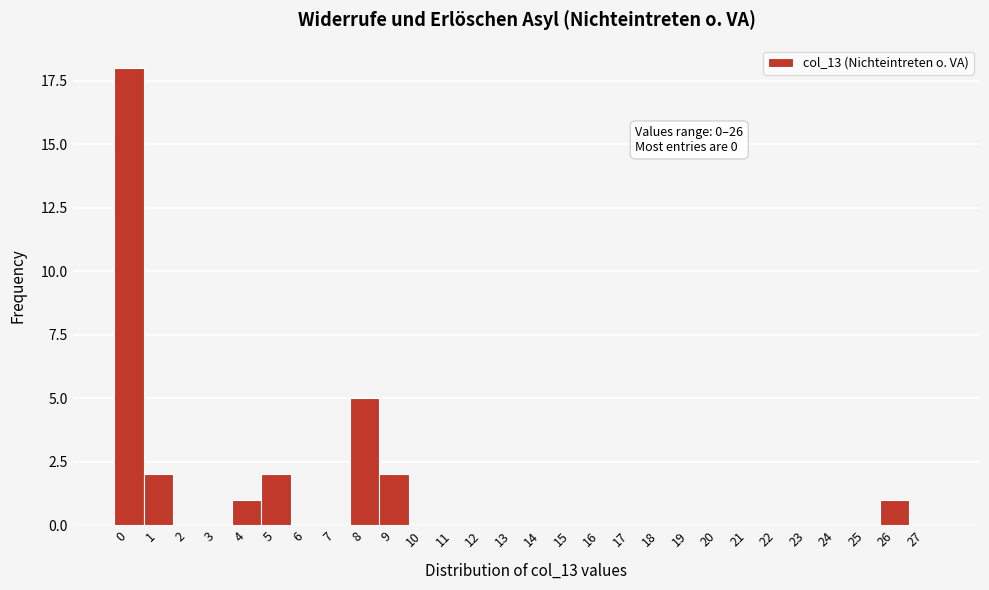

Reading left to right, transcribe all the data shown in this chart.

0=18	1=2	2=0	3=0	4=1	5=2	6=0	7=0	8=5	9=2	10=0	11=0	12=0	13=0	14=0	15=0	16=0	17=0	18=0	19=0	20=0	21=0	22=0	23=0	24=0	25=0	26=1	27=0